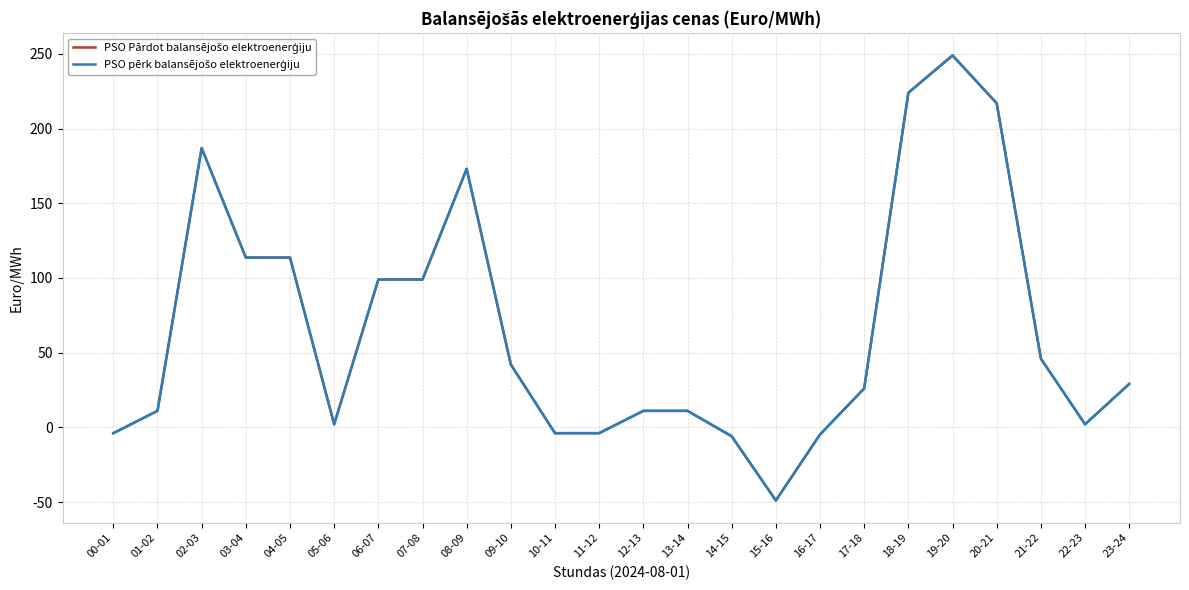

What is the average value of the PSO Pārdot balansējošo elektroenerģiju series?

66.0